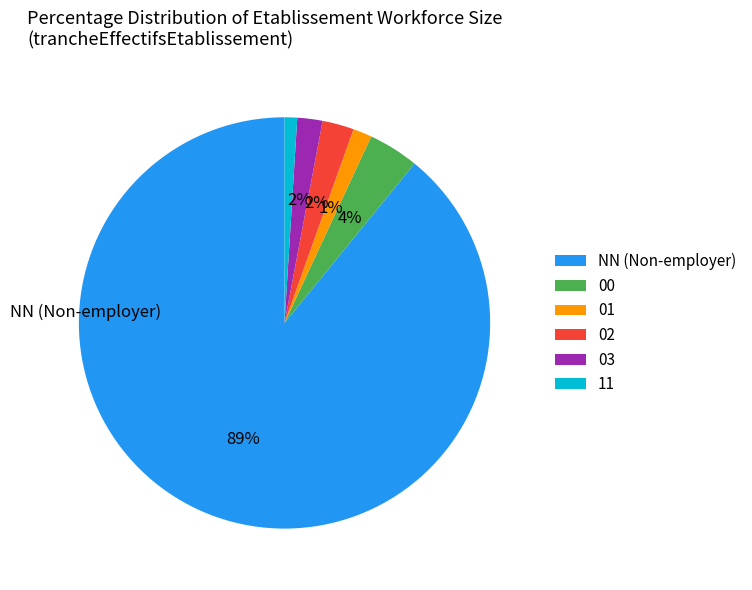

Does any single category account for the majority?

Yes